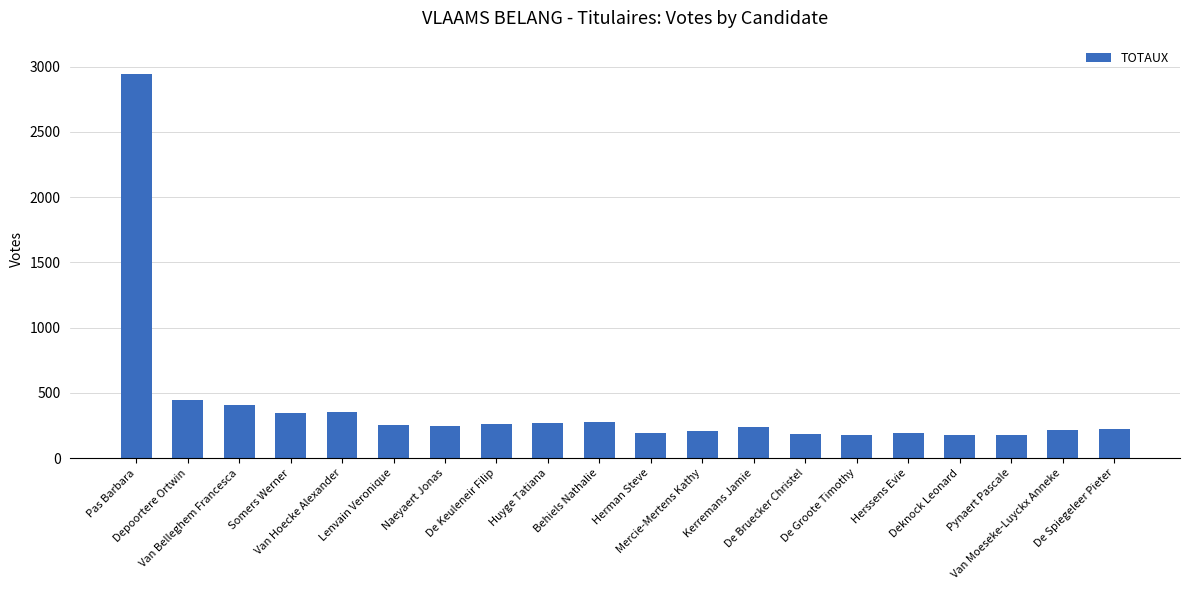

What is the difference between the maximum and minimum values?

2770